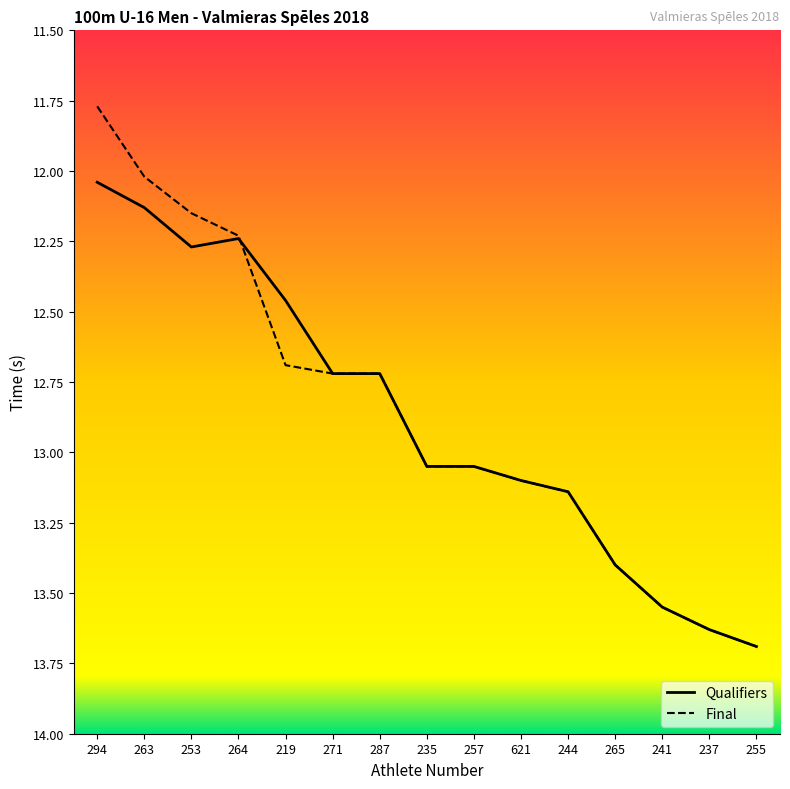

Does the chart have visible grid lines?

No